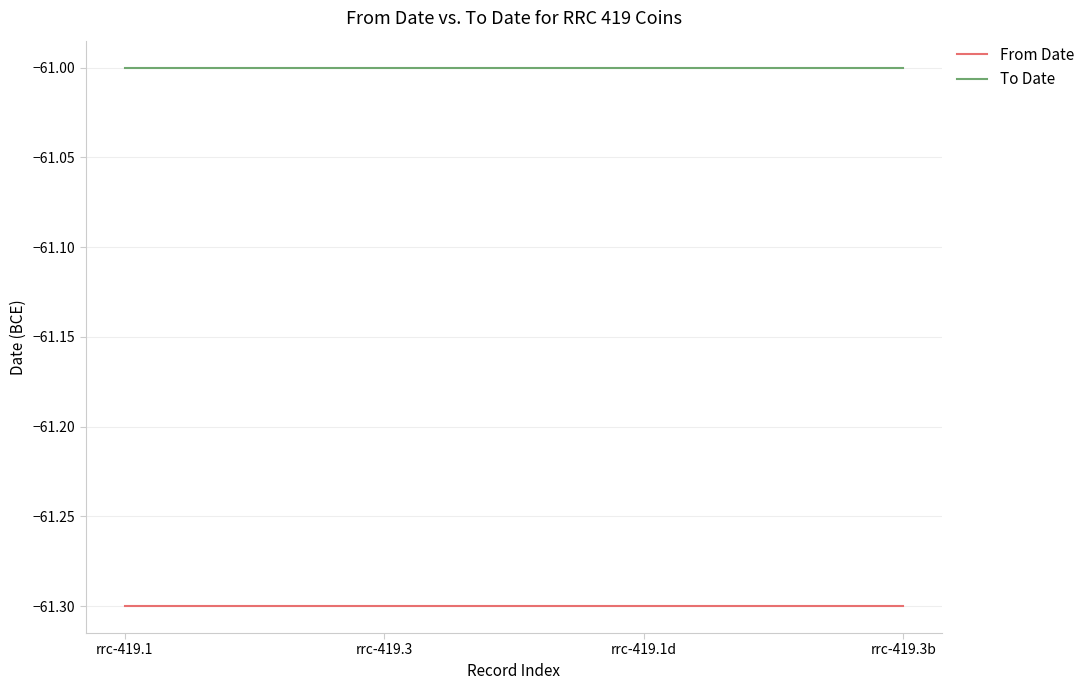

What is the label of the 1st point from the left?

rrc-419.1